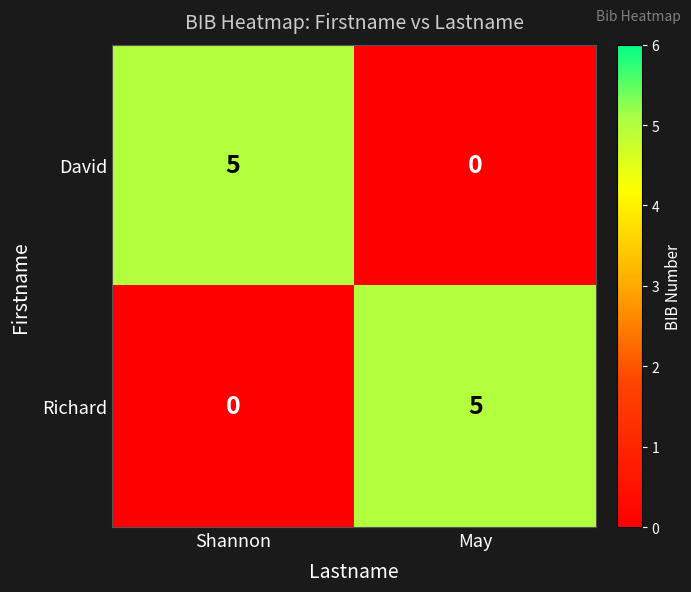

Which category has the highest value in the Richard series?

May